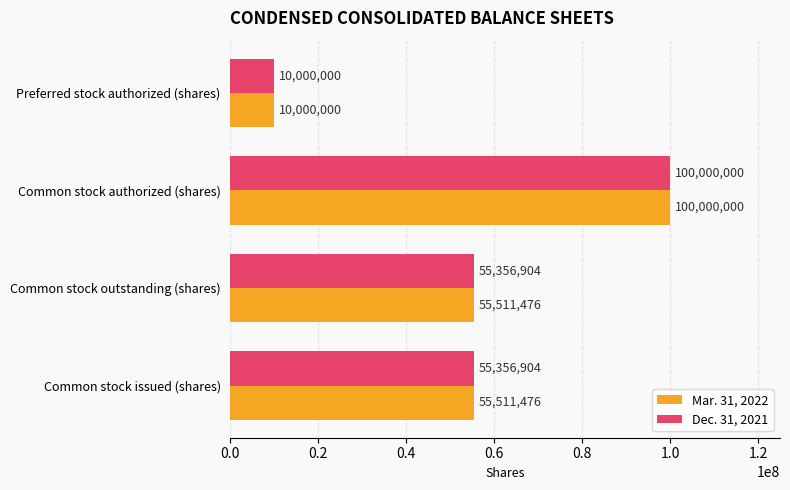

What is the total value across all series at Common stock issued (shares)?

110868380